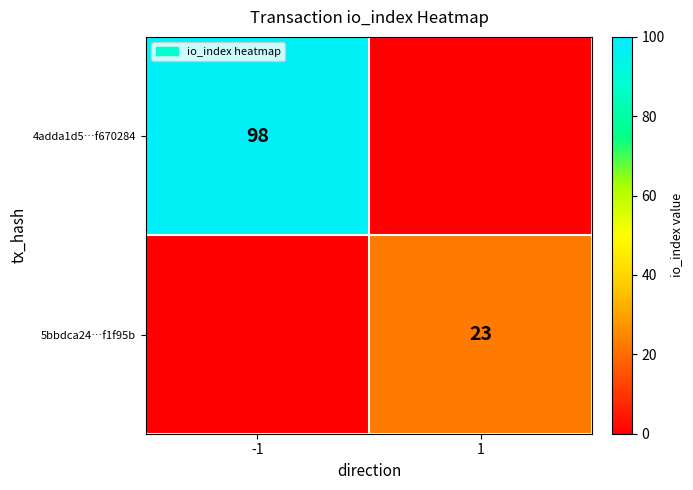

True or false: 4adda1d5…f670284 has a value of 98 at -1.

True